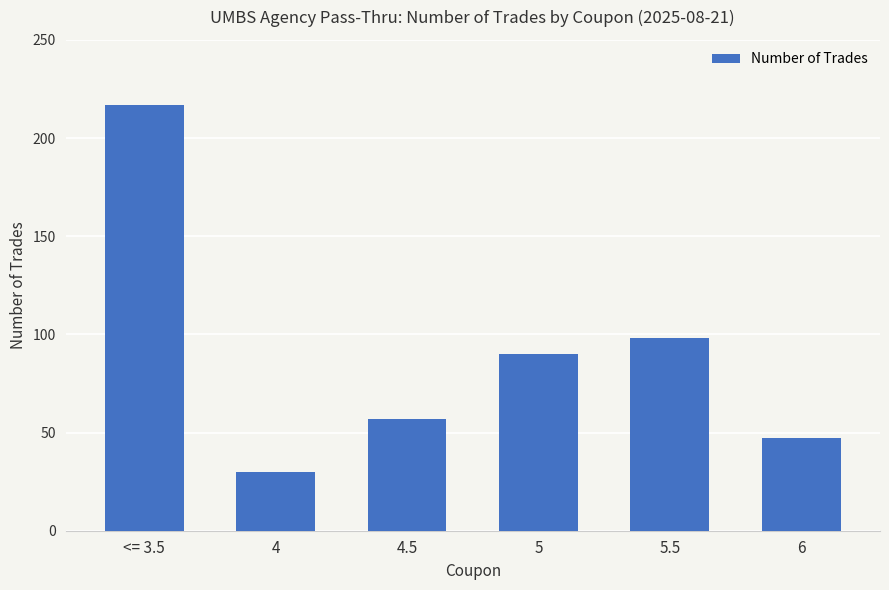

How many bars are there in total?

6